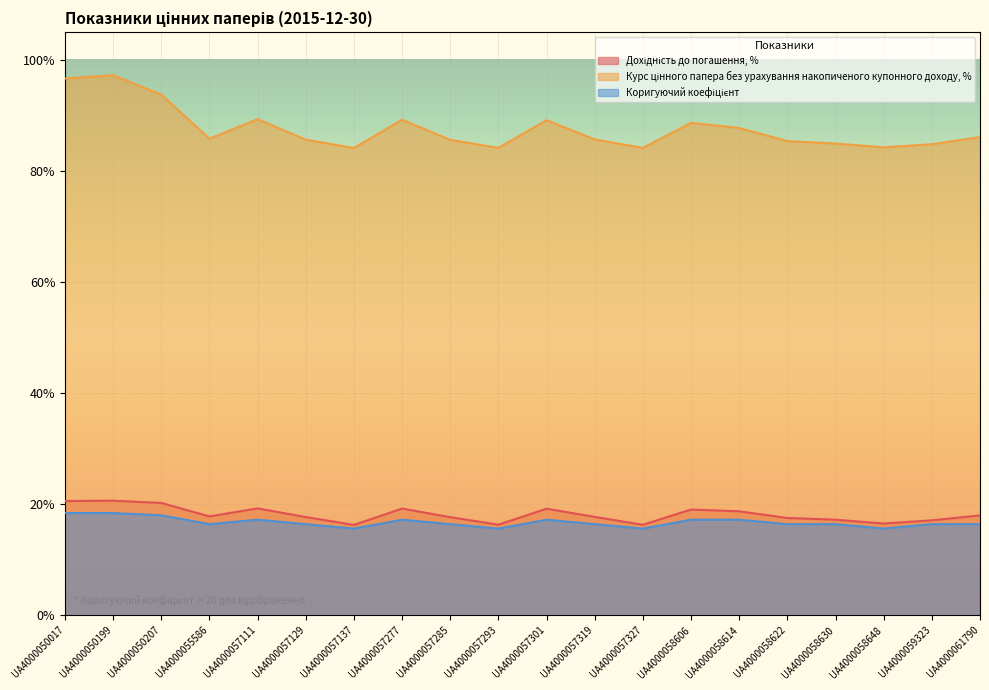

How many lines are shown in the chart?

3